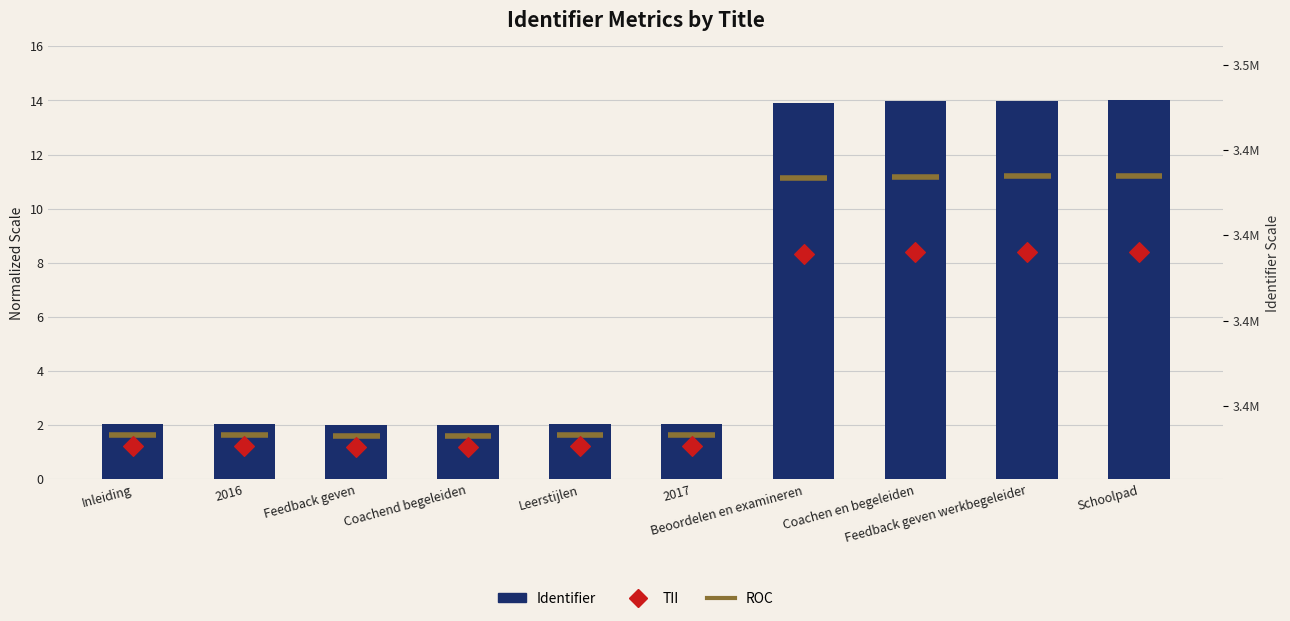

Between Inleiding and Feedback geven, which is larger?

Inleiding